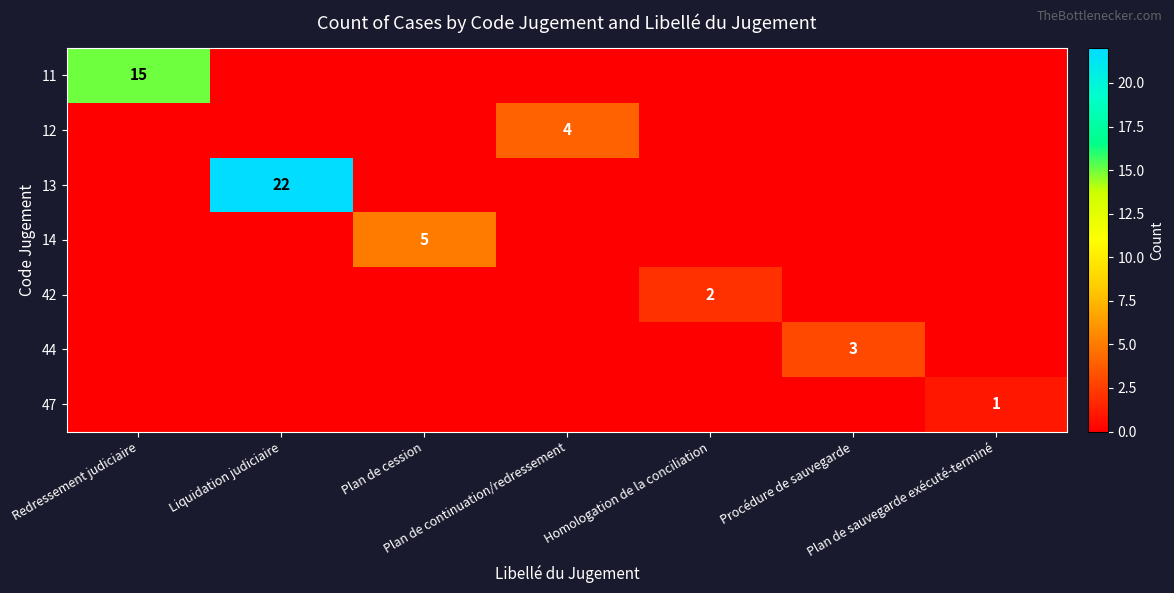

The 11 series shows 15 at Redressement judiciaire. True or false?

True